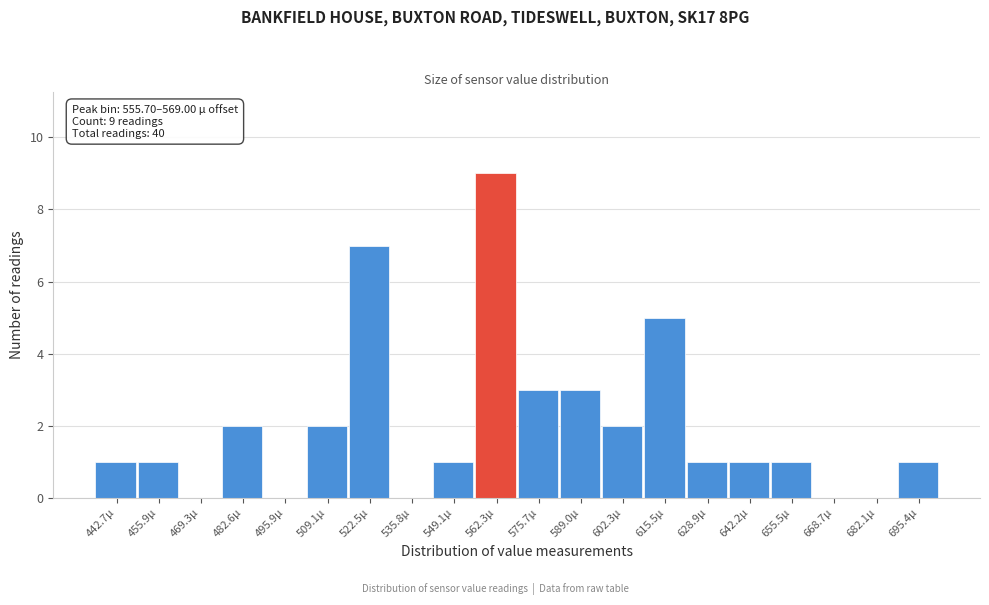

Reading right to left, list all the values displayed in this chart.

695.4µ=1	682.1µ=0	668.7µ=0	655.5µ=1	642.2µ=1	628.9µ=1	615.5µ=5	602.3µ=2	589.0µ=3	575.7µ=3	562.3µ=9	549.1µ=1	535.8µ=0	522.5µ=7	509.1µ=2	495.9µ=0	482.6µ=2	469.3µ=0	455.9µ=1	442.7µ=1